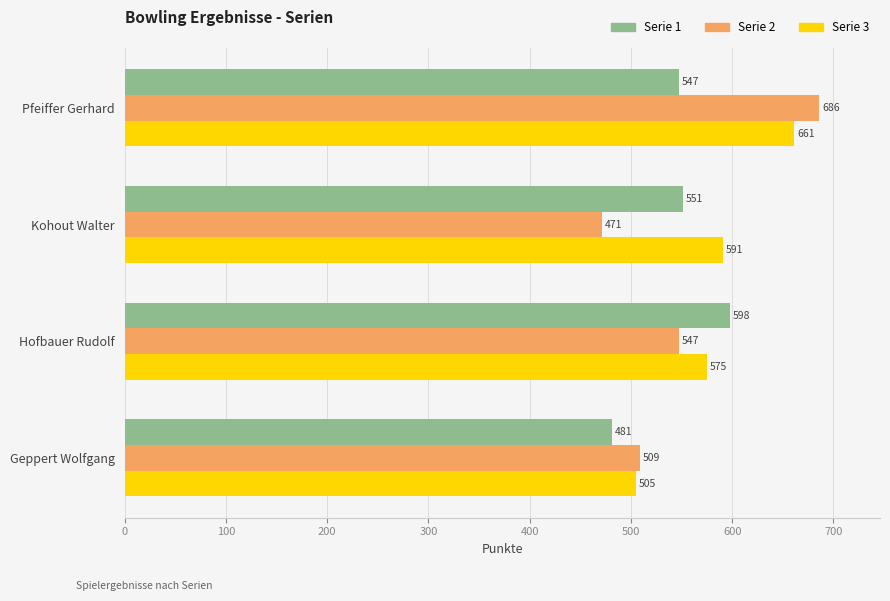

Count the Serie 3 values in the range 575 to 661.

3